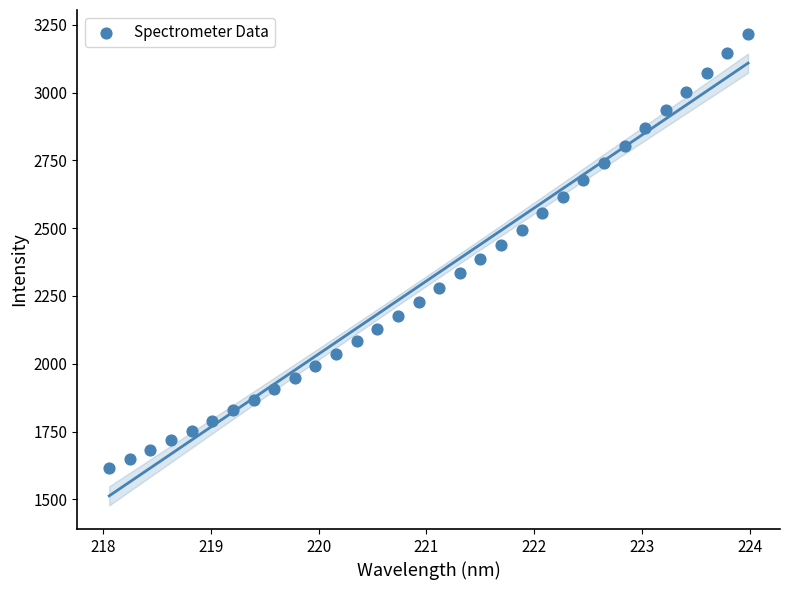

What is the range of Y values (max minus min)?

1602.3